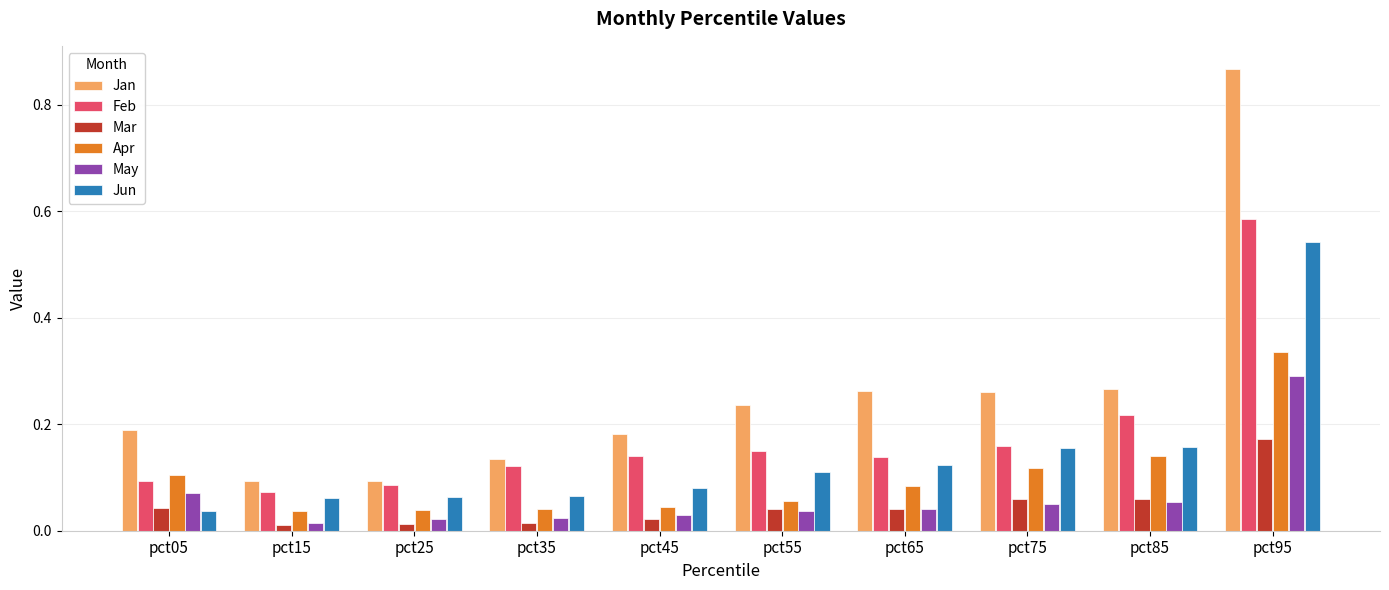

Is the value of Jan at pct75 greater than the value of Mar at pct05?

Yes